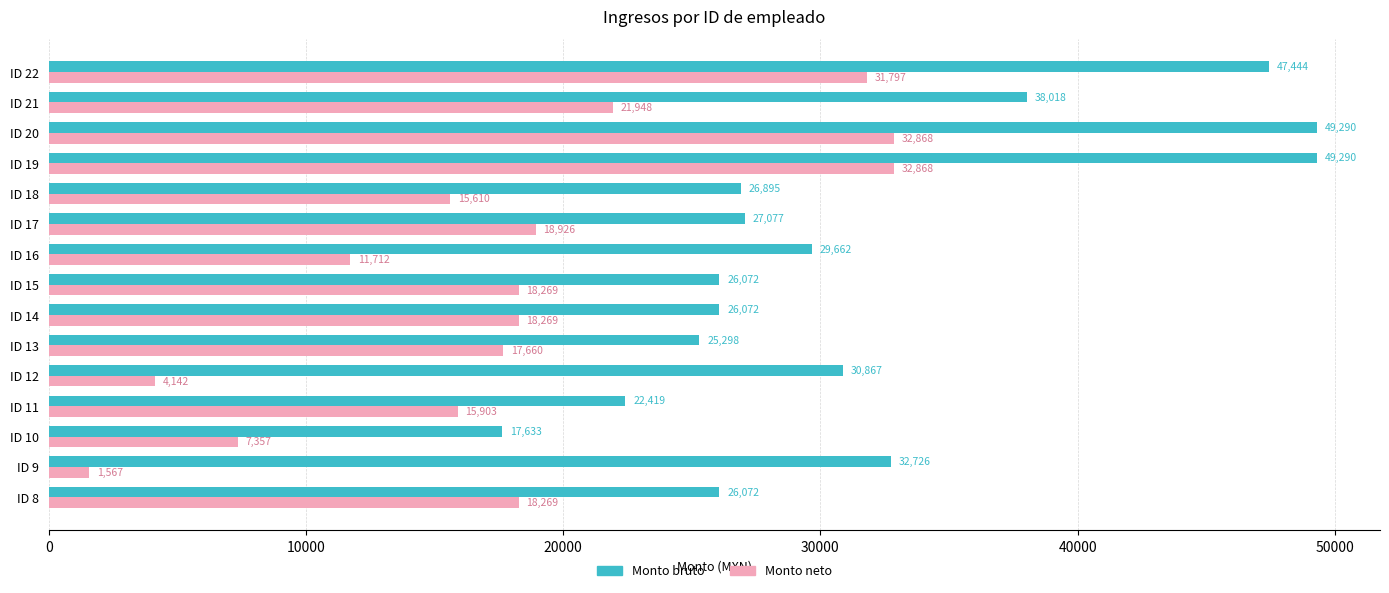

Where is Monto neto nearest to the value 17217?

ID 13